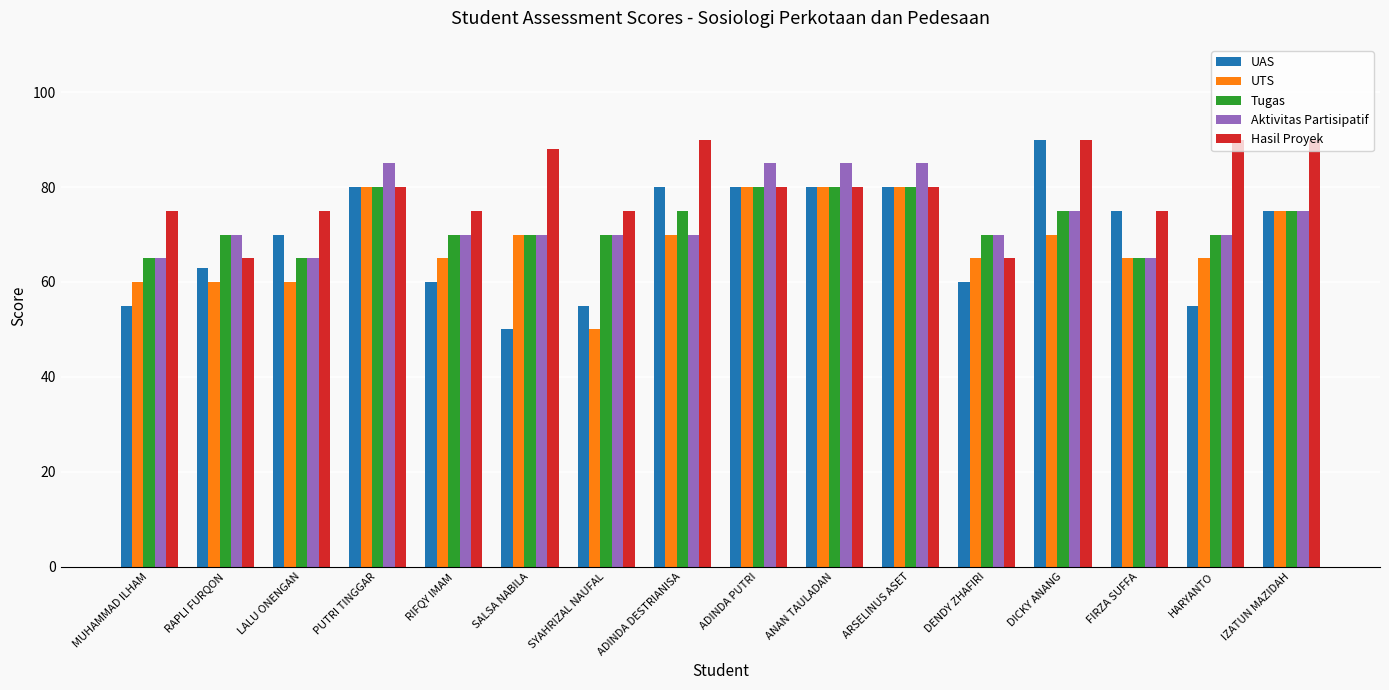

What is the total value across all series at ADINDA PUTRI?

405